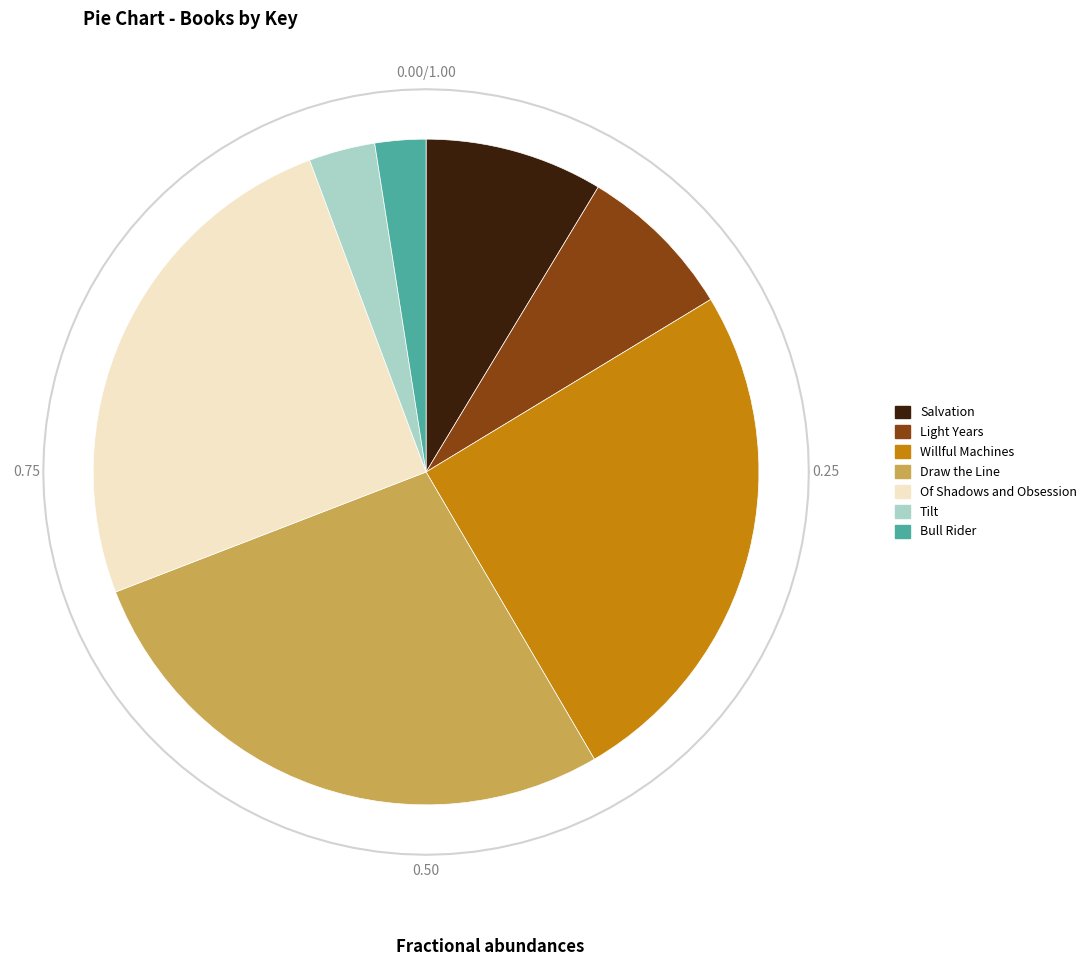

What is the largest slice in the pie chart?

Draw the Line